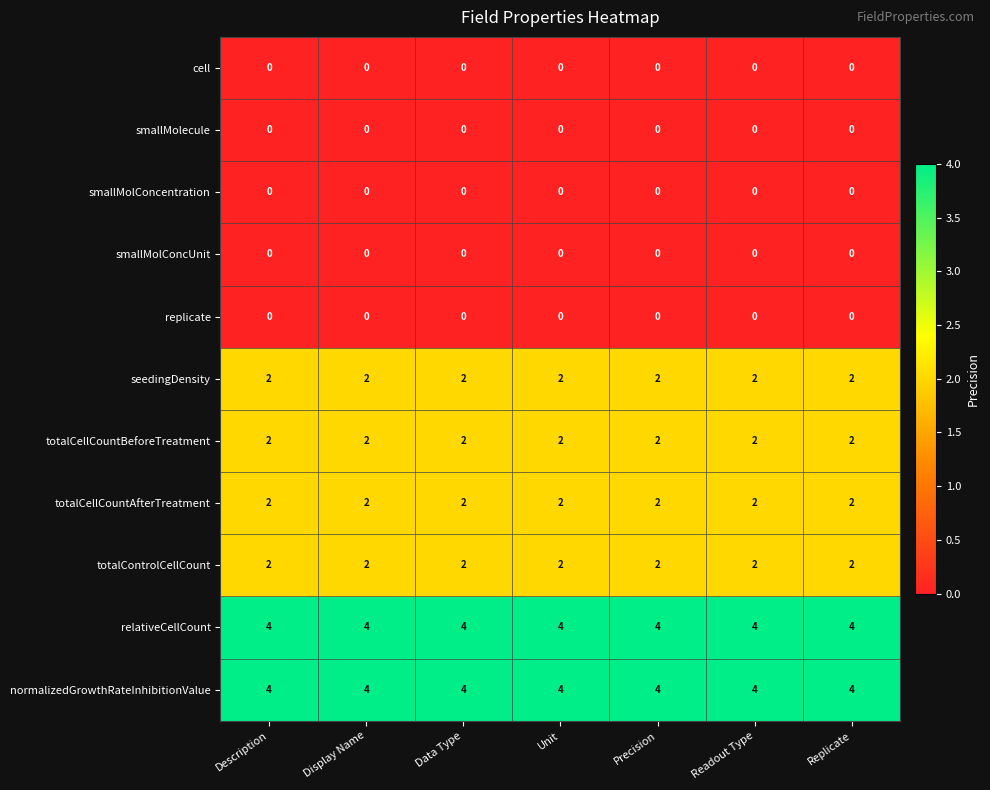

What is the total value across all series at Unit?

16